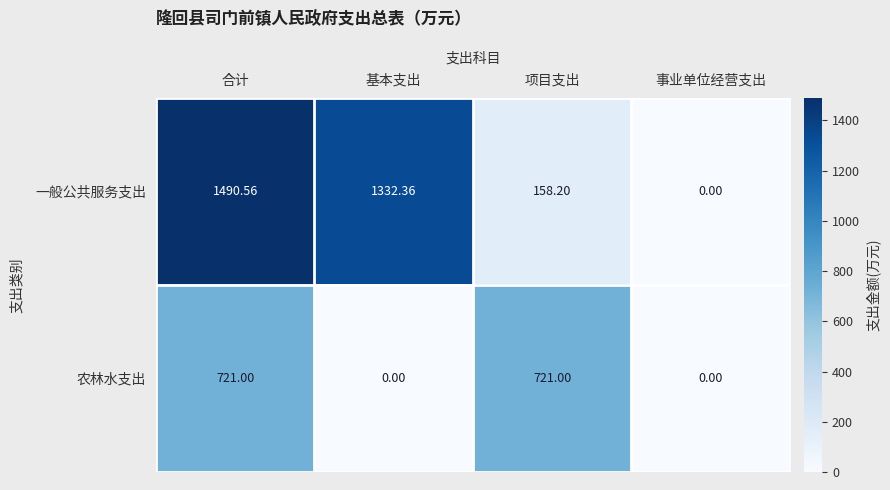

How many data points does each series have?

4